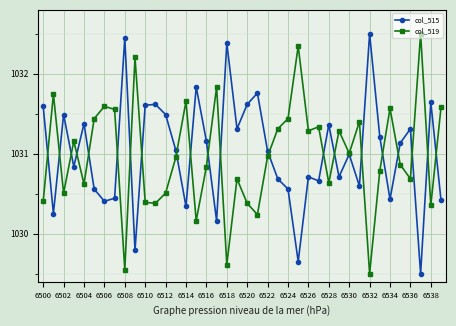

At how many categories does at least one series exceed 1030?

40